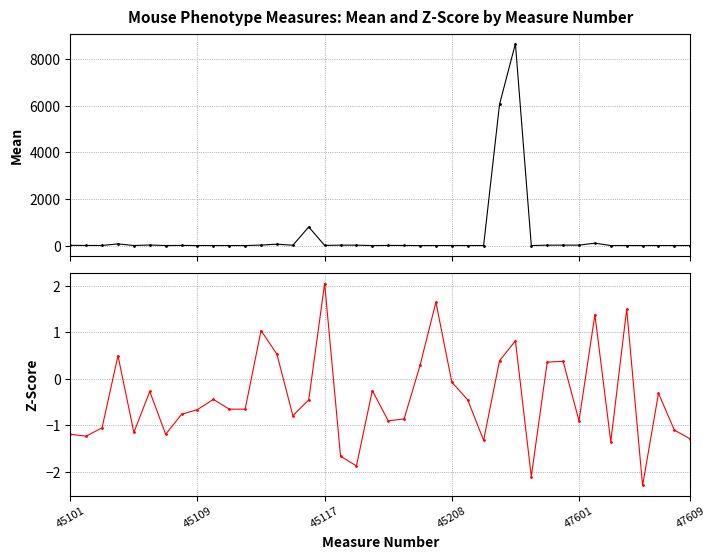

The value of zscore at 45117 is 2.0. True or false?

True